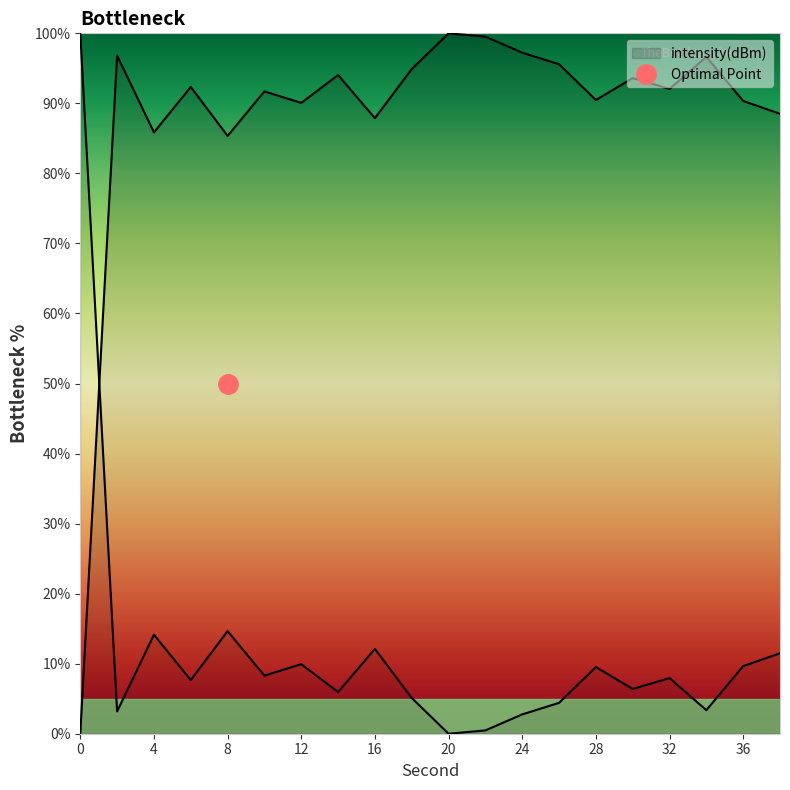

Where is the data nearest to the value 50?

8